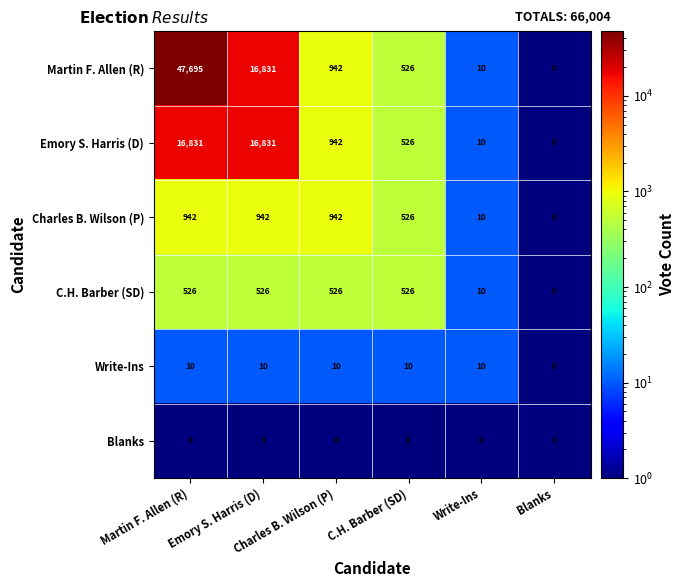

What is the greatest value displayed?

47695